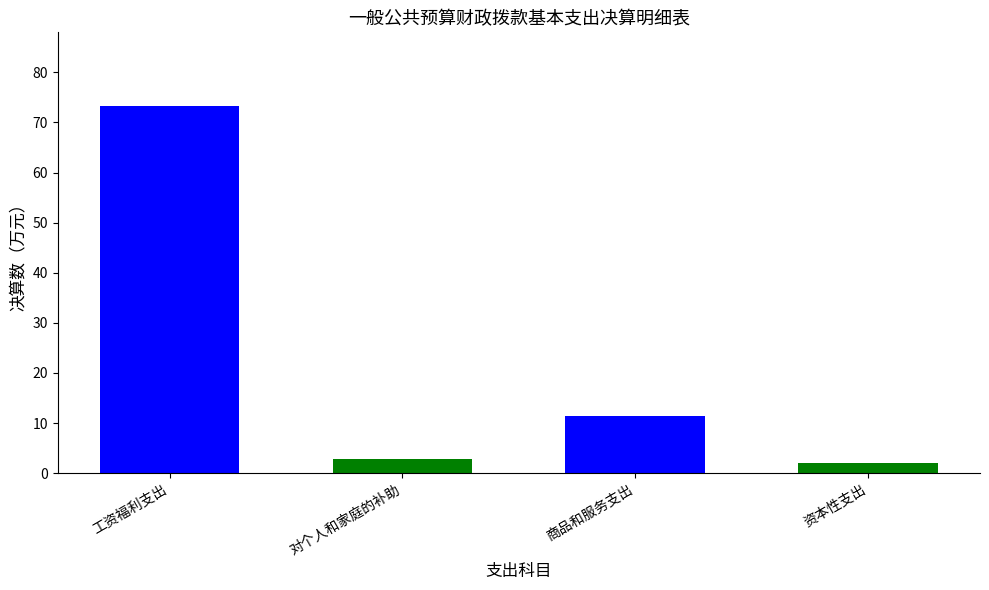

How many series are shown in this chart?

1